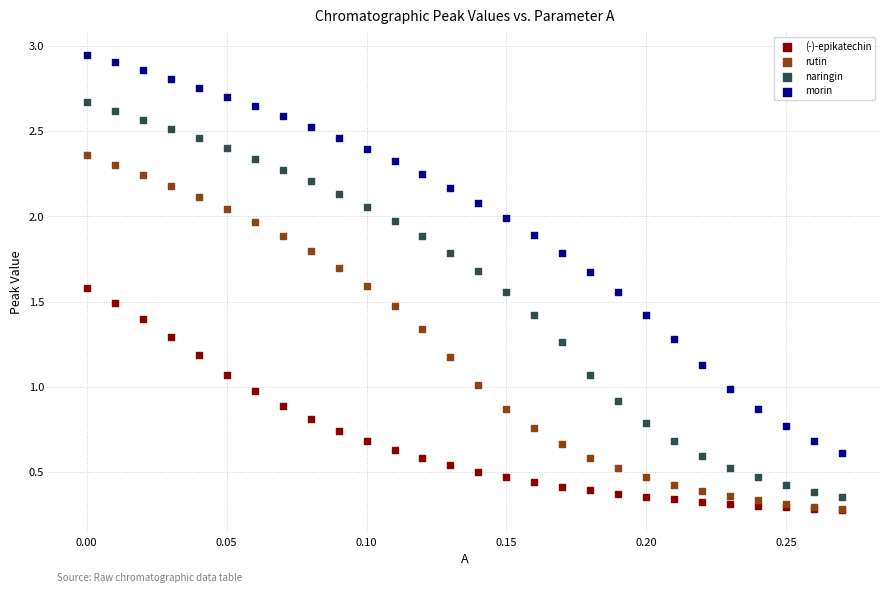

Which series has the widest spread of Y values?

morin